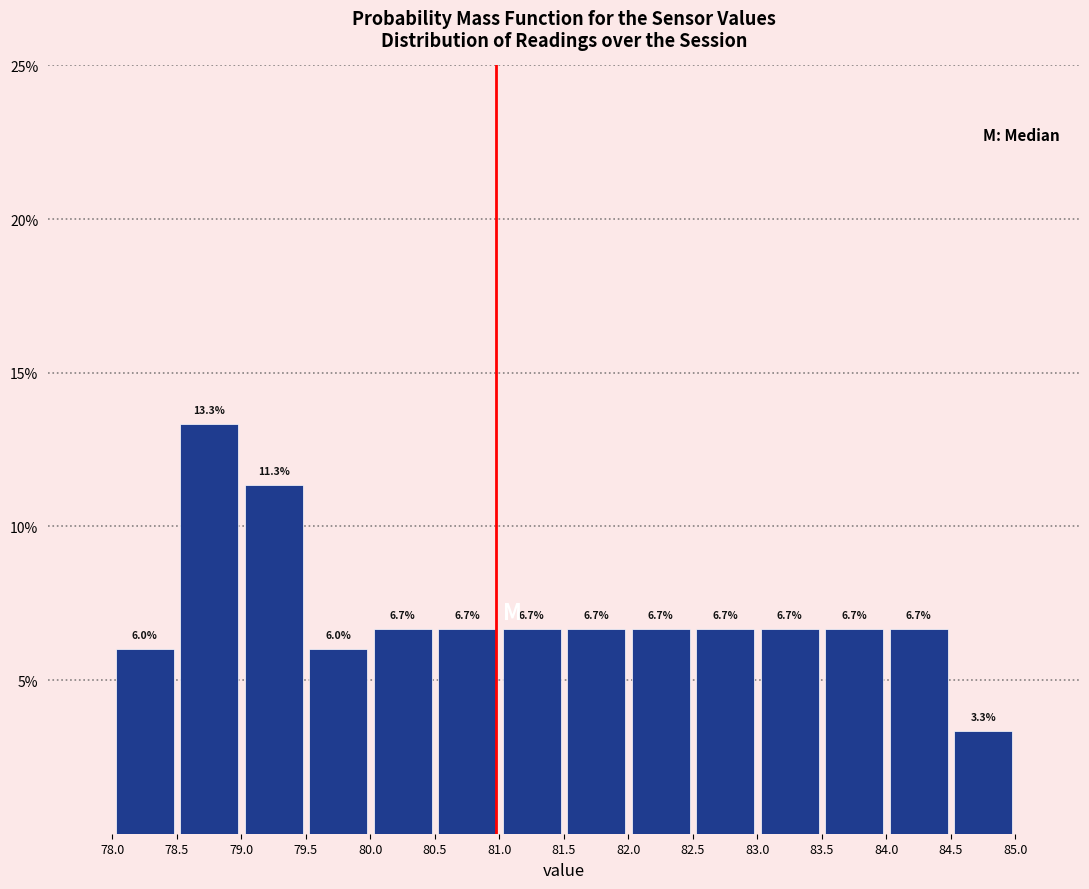

Over which range of the x-axis is the bar tallest?

78.5 to 79.0